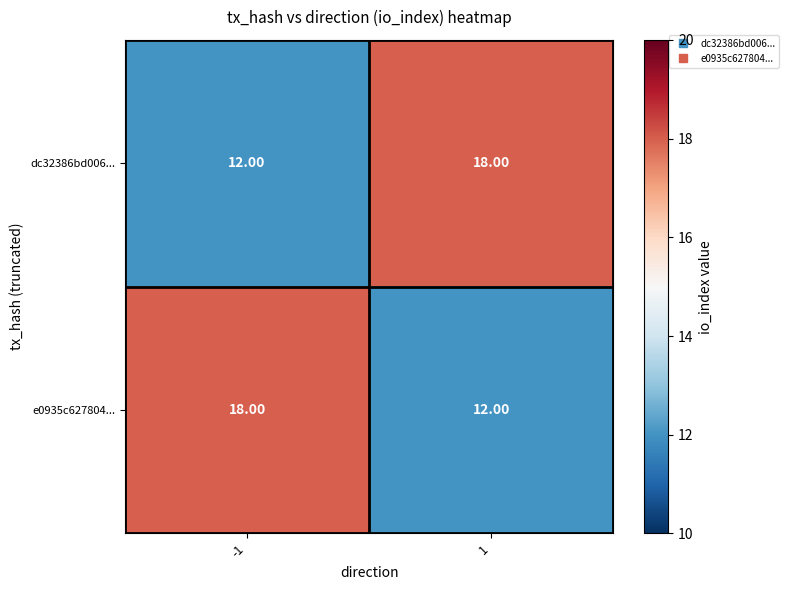

Is the value of e0935c627804... at -1 greater than the value of dc32386bd006... at -1?

Yes